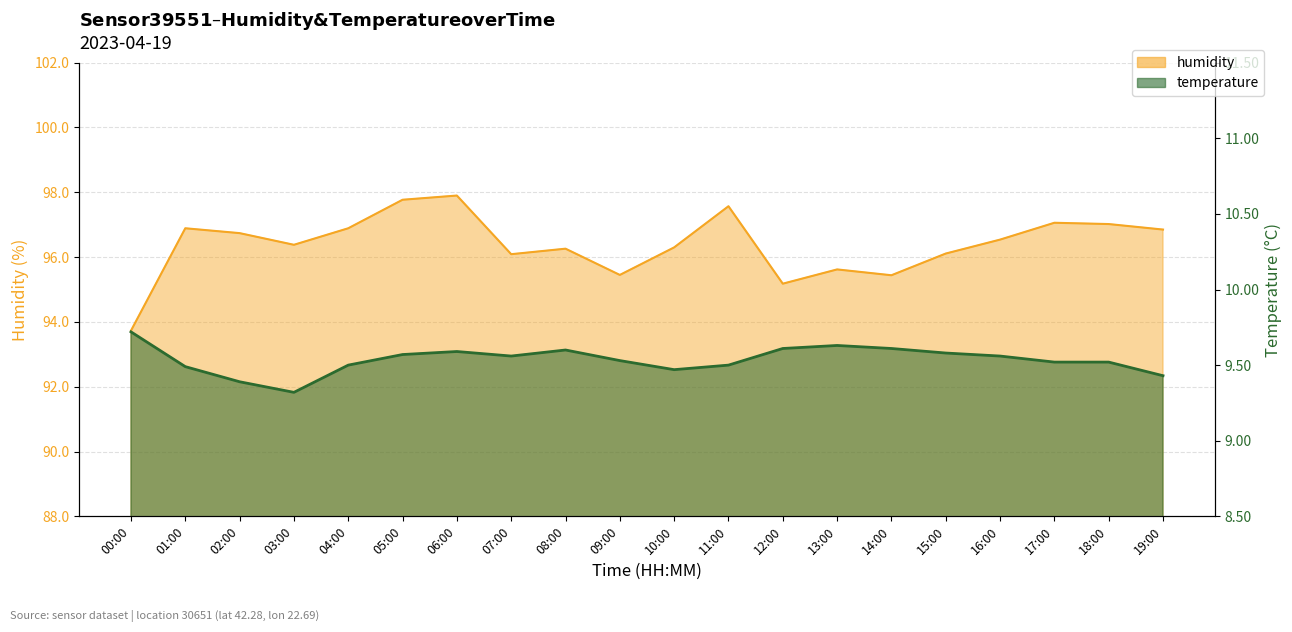

At which category does the chart reach its minimum across all series?

03:00